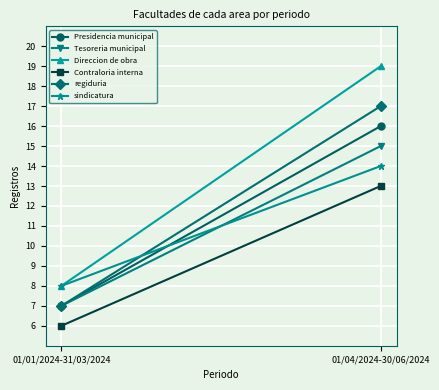

Is this an area chart (filled region under the line)?

No